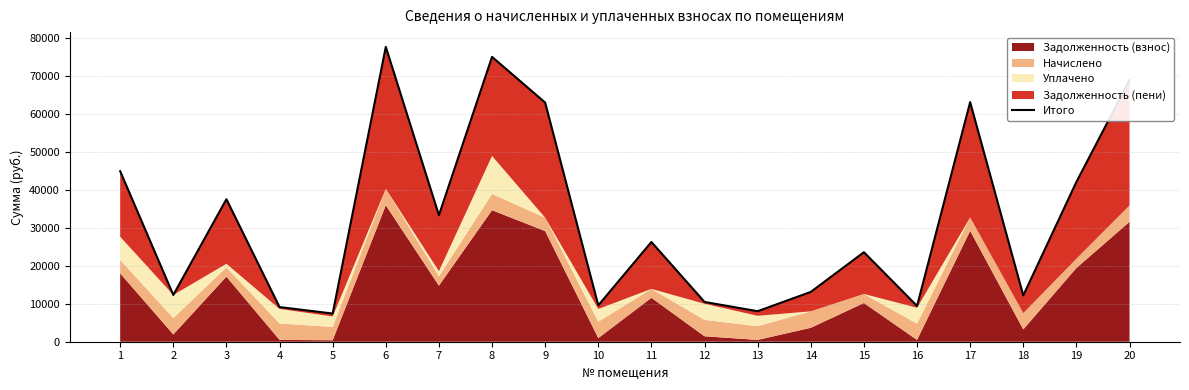

What is the value of the 10th point from the left?

9585.6